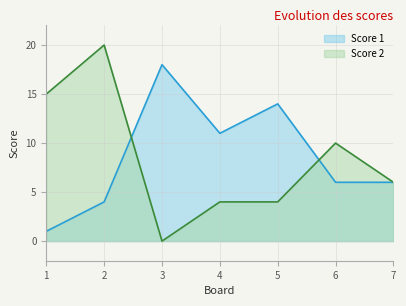

Reading left to right, what are all the values shown in this chart?

Score 1: 1=1	2=4	3=18	4=11	5=14	6=6	7=6
Score 2: 1=15	2=20	3=0	4=4	5=4	6=10	7=6